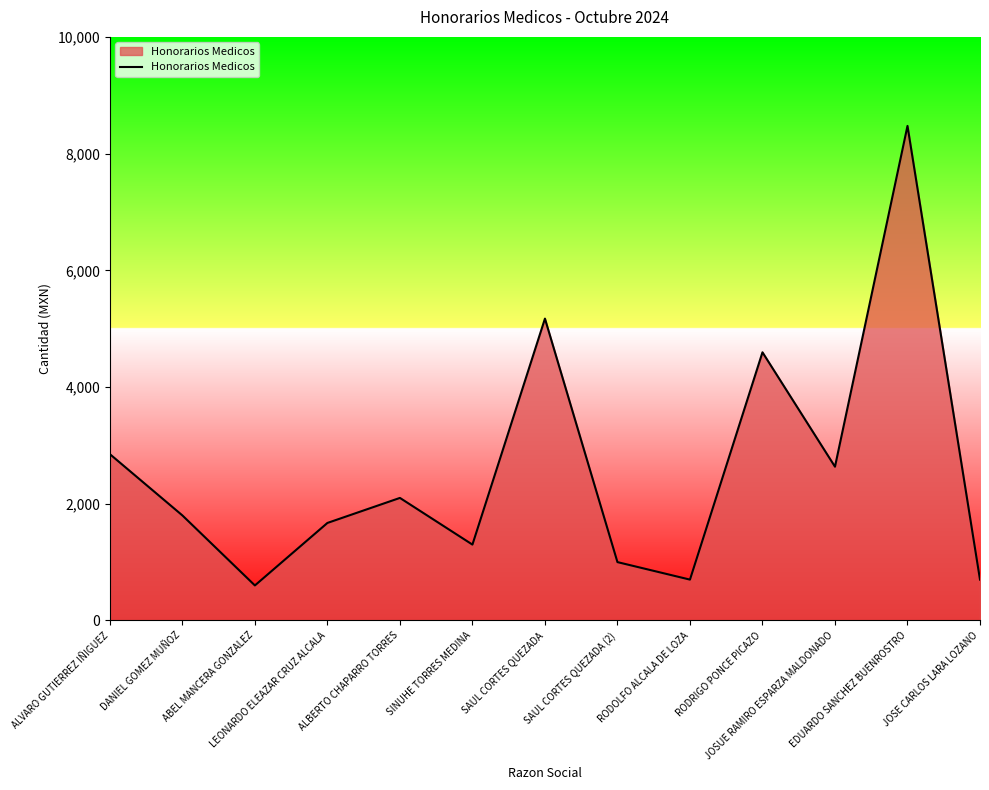

What is the minimum value shown in the chart?

600.0